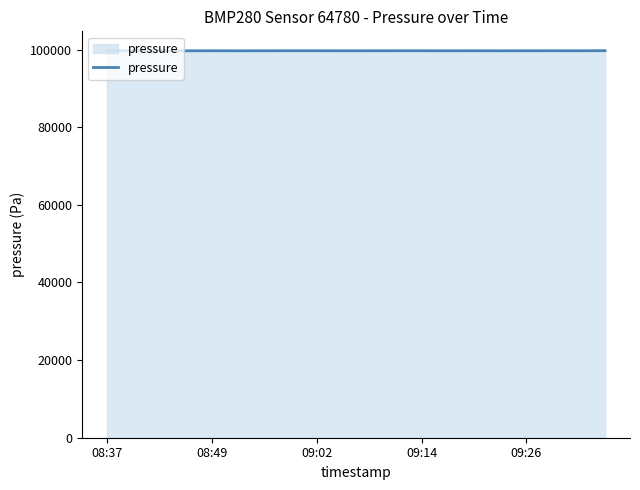

What is the maximum value shown in the chart?

99701.5